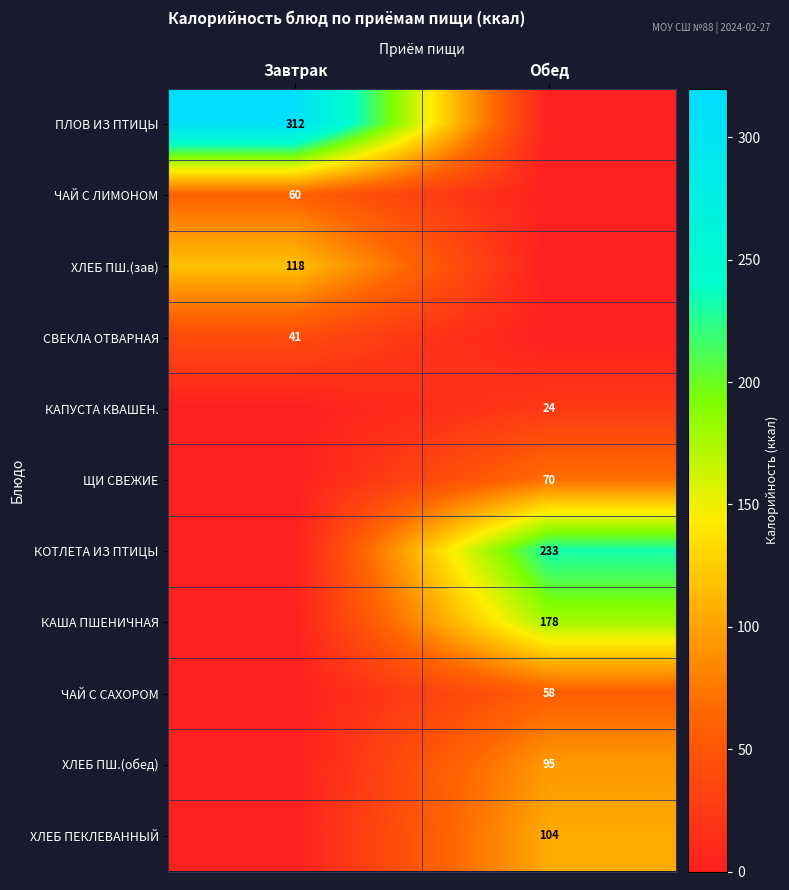

Between Обед and Завтрак, which is larger?

Завтрак